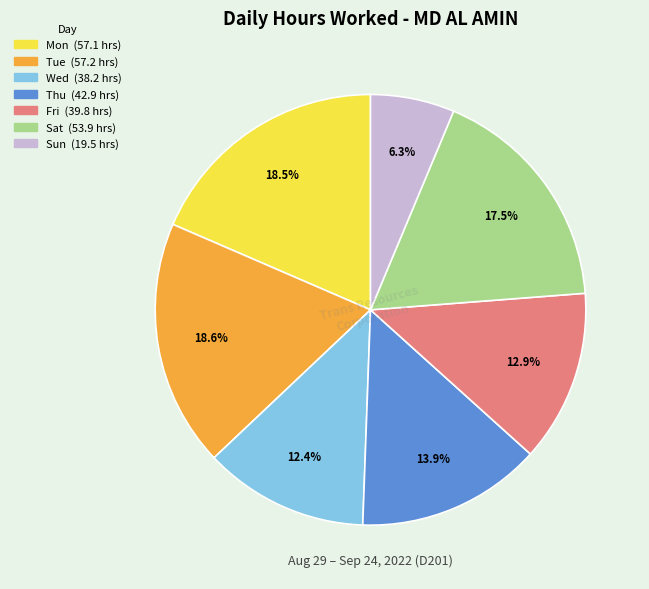

Is there any slice that represents more than half of the pie?

No